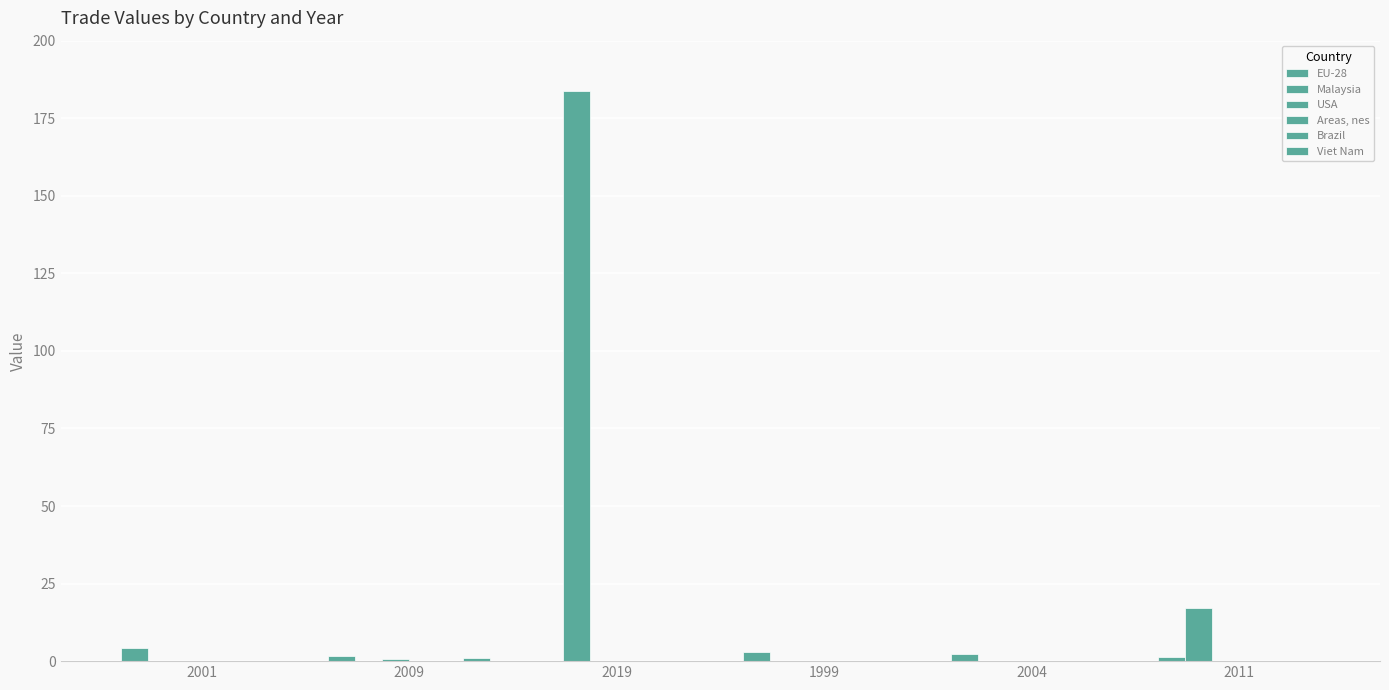

Does the chart contain stacked bars?

No